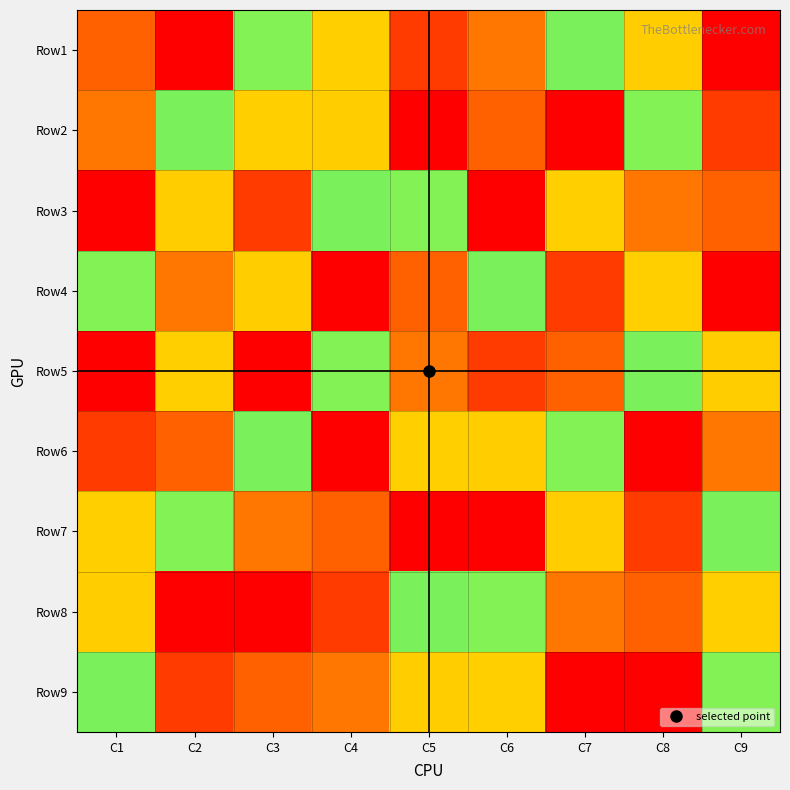

What is the spread (max minus min) of values at C3?

8